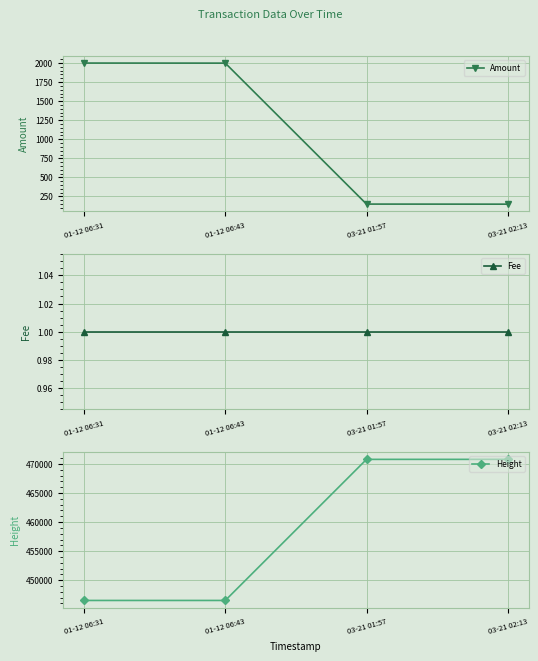

Which has a higher value, 03-21 01:57 or 01-12 06:43?

01-12 06:43